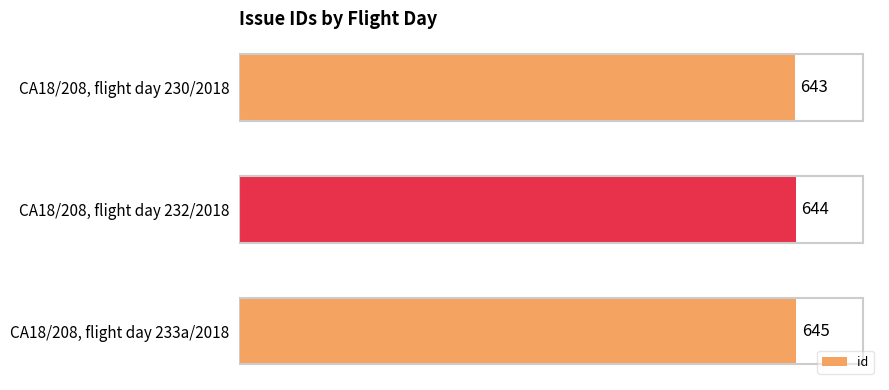

How many categories are shown in the chart?

3